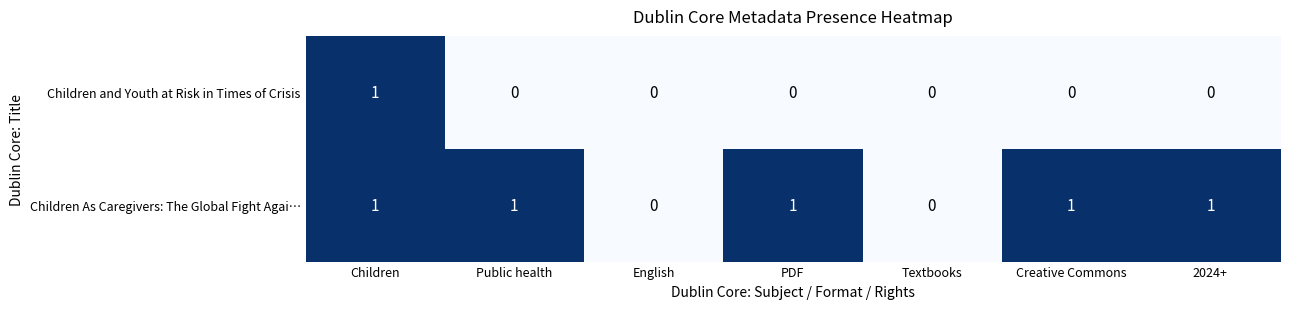

The value of Children As Caregivers: The Global Fight Agai… at Children is 0. True or false?

False